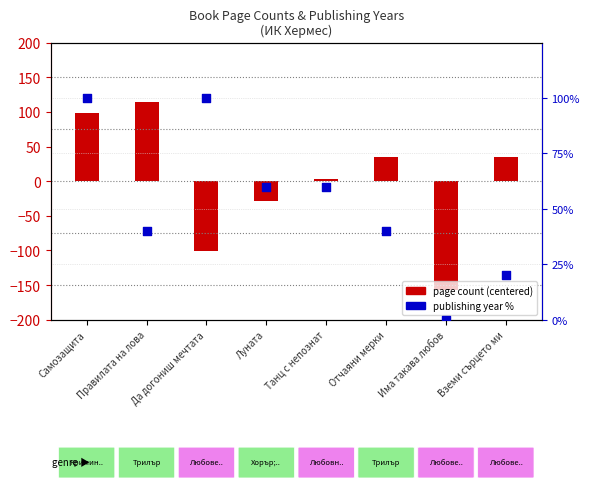

What are all the series names shown in the legend?

page count (centered), publishing year %